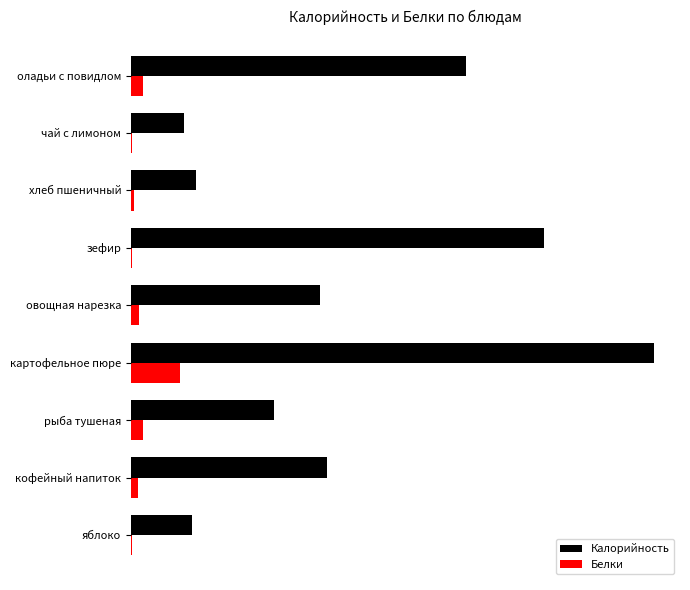

What are all the series names shown in the legend?

Калорийность, Белки